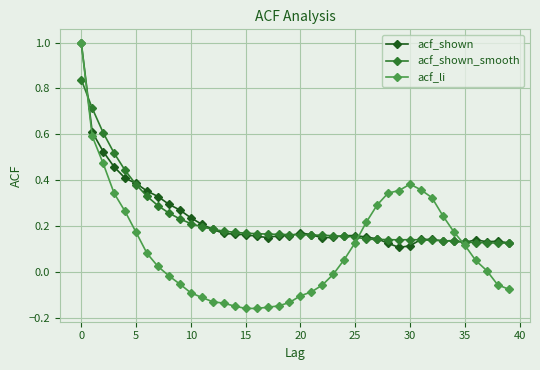

Which series has the largest range (max minus min)?

acf_li